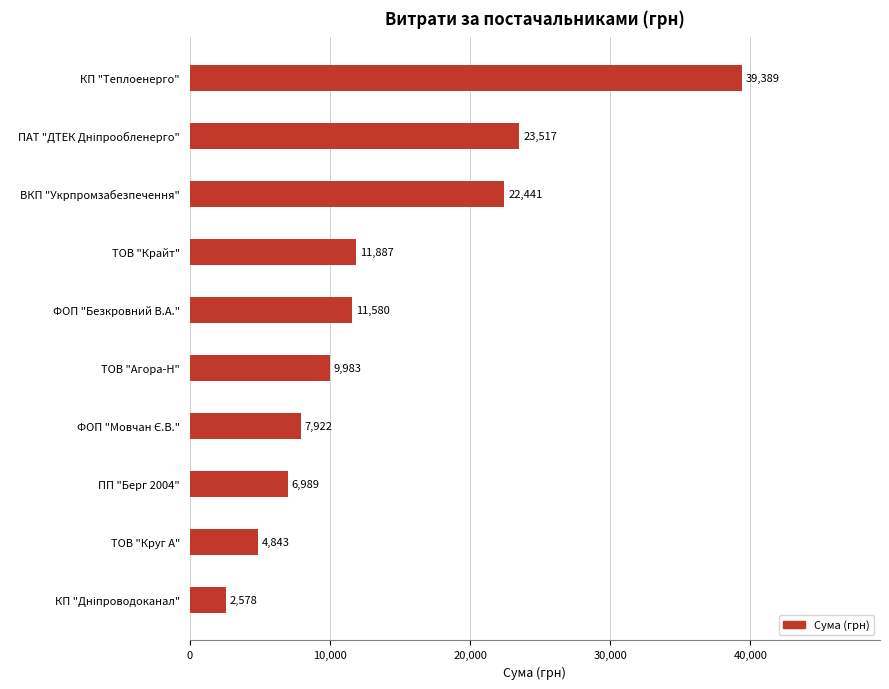

How many bars are there in total?

10